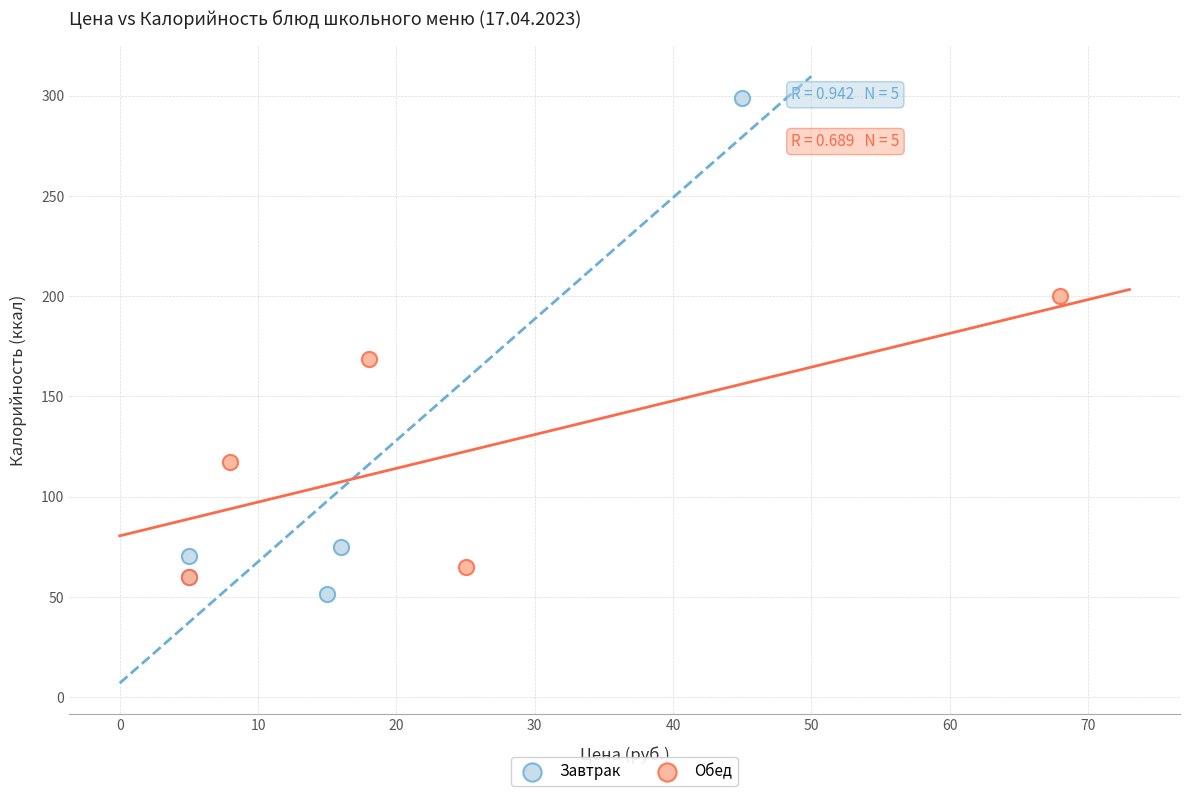

What are all the series names shown in the legend?

Завтрак, Обед